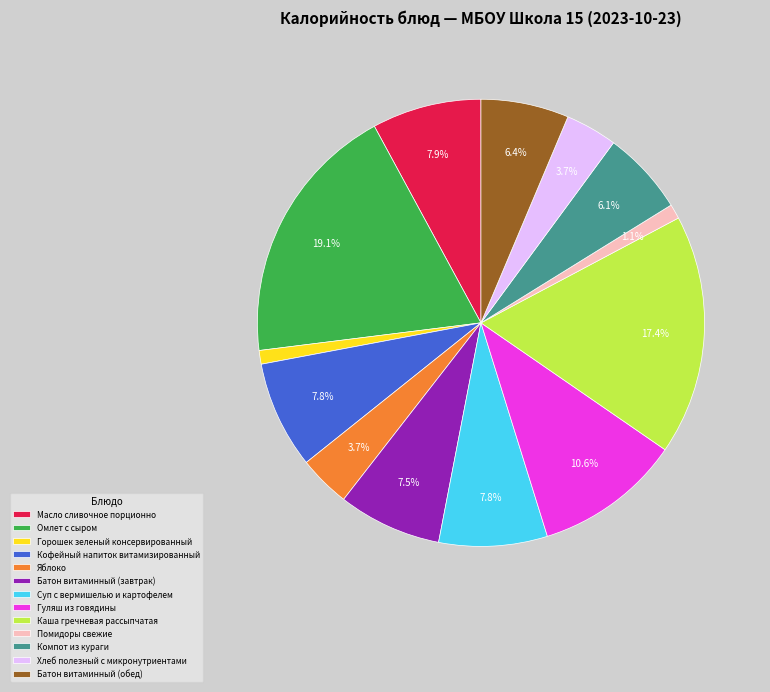

What percentage is NOT represented by Каша гречневая рассыпчатая?

82.6%